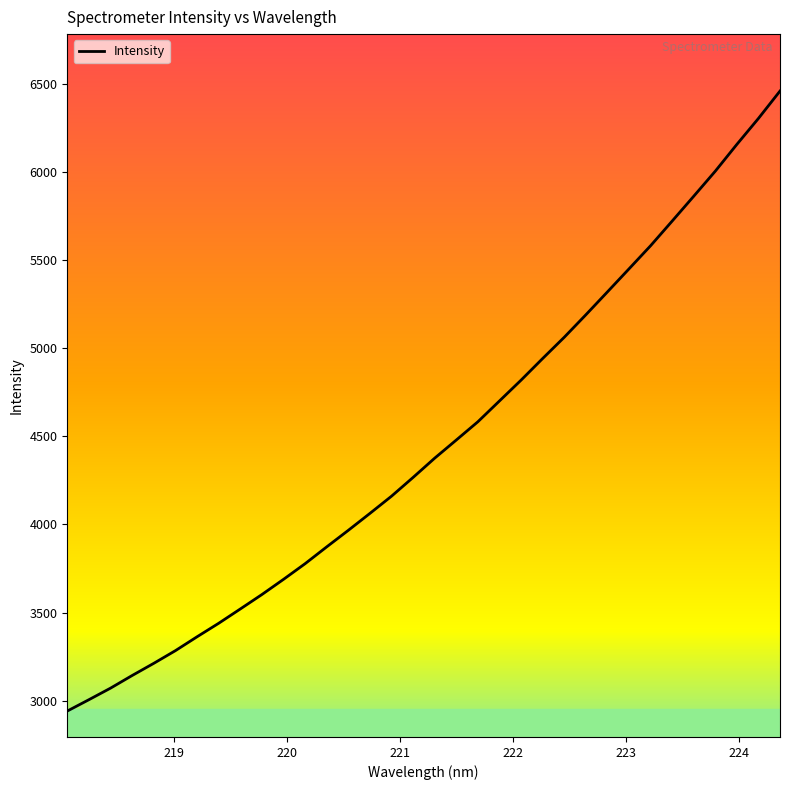

True or false: there are more than 2 points higher than both neighbors.

False